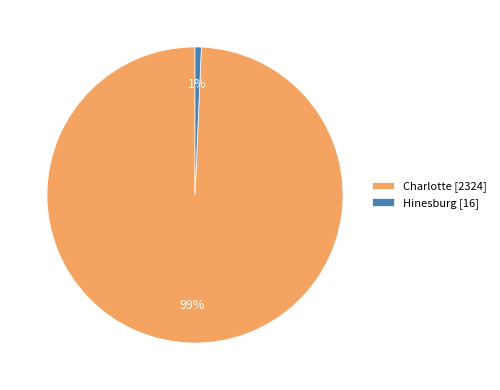

The Hinesburg slice represents 1% of the pie. True or false?

True